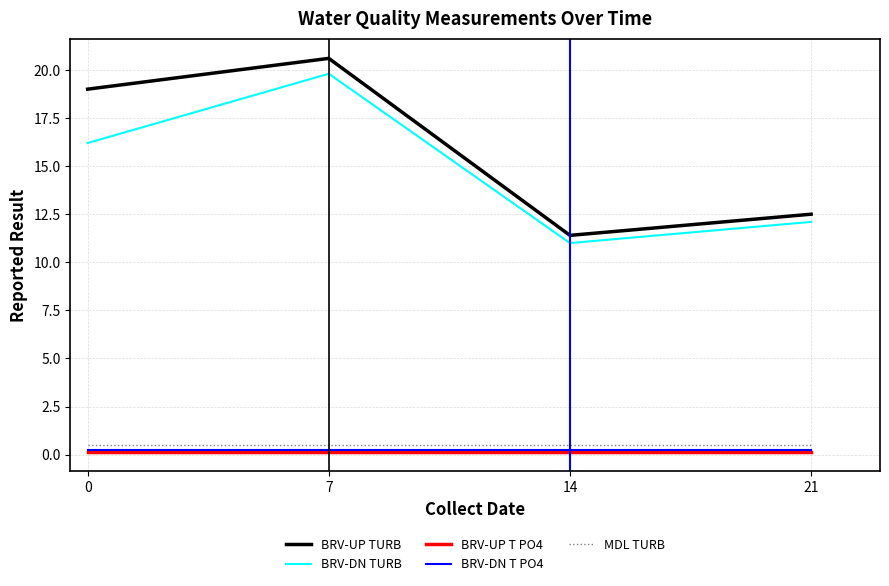

Reading left to right, what are all the values shown in this chart?

BRV-UP TURB: 0=19.0	7=20.6	14=11.4	21=12.5
BRV-DN TURB: 0=16.2	7=19.8	14=11.0	21=12.1
BRV-UP T PO4: 0=0.2	7=0.2	14=0.2	21=0.2
BRV-DN T PO4: 0=0.2	7=0.2	14=0.2	21=0.2
MDL TURB: 0=0.5	7=0.5	14=0.5	21=0.5